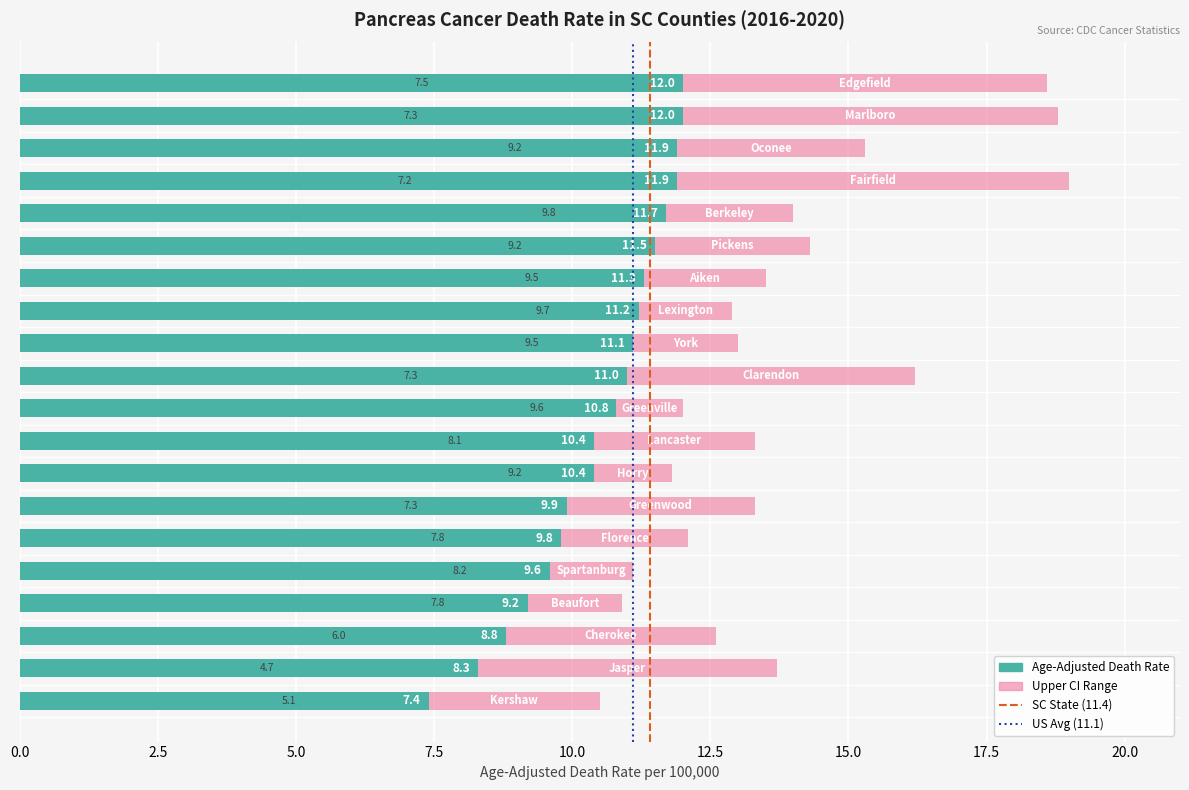

What is the average value of the Age-Adjusted Death Rate series?

10.5